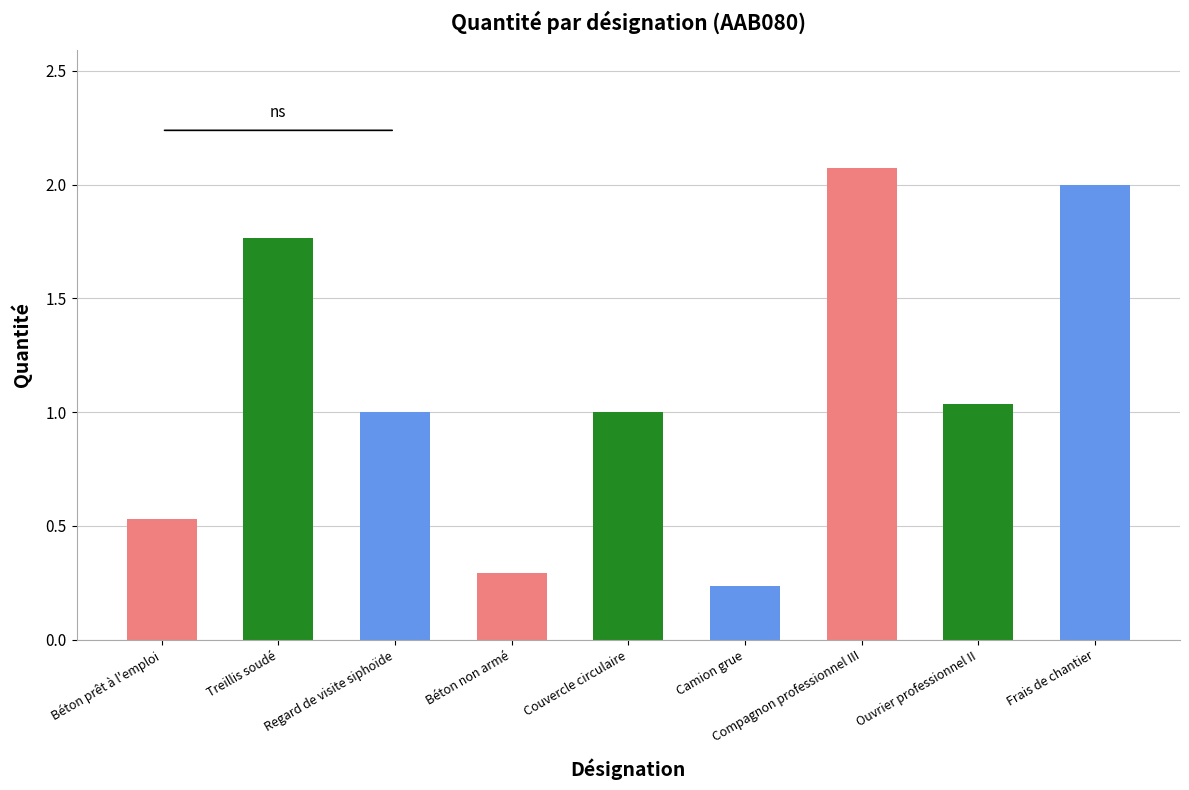

What position from the right is Regard de visite siphoïde?

7